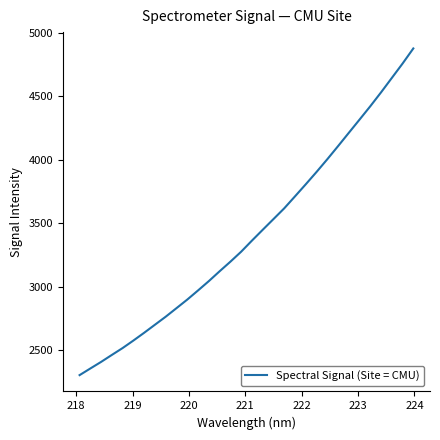

What is the maximum value shown in the chart?

4876.9